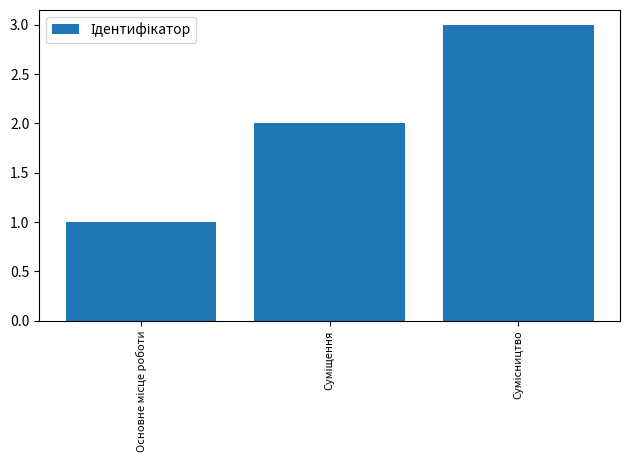

Count the values in the range 1 to 3.

3